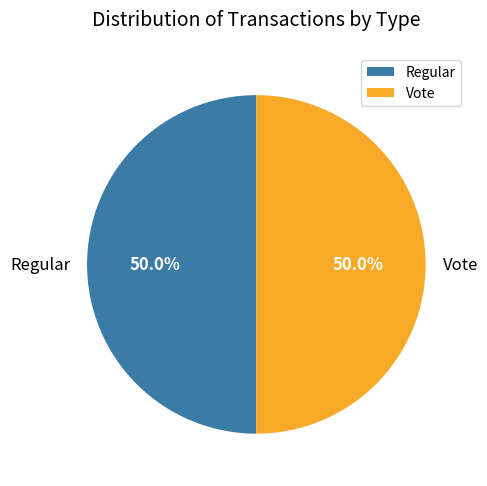

How many slices are in this pie chart?

2